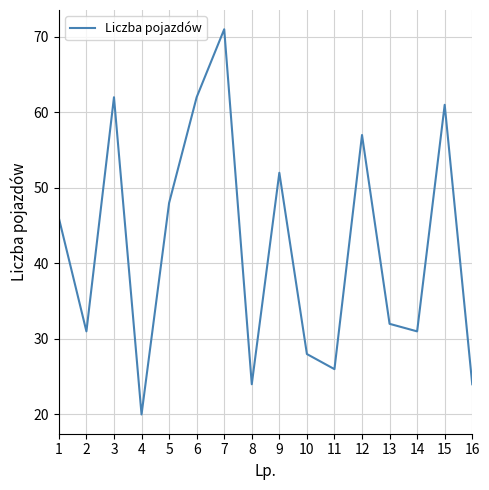

What is the difference between the values at 11 and 15?

35